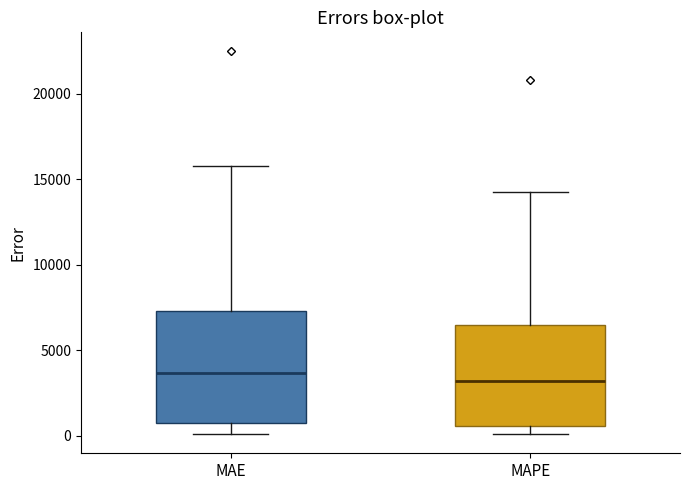

Reading left to right, transcribe this box plot: for each box, give where its median line is, the range the box spans, and where its two whiskers end, as read against the y-axis. The values are not printed on the chart, so give them approximately, as read against the axis.

MAE: median 3500, box 500 to 7500, whiskers 0 to 16000
MAPE: median 3000, box 500 to 6500, whiskers 0 to 14500